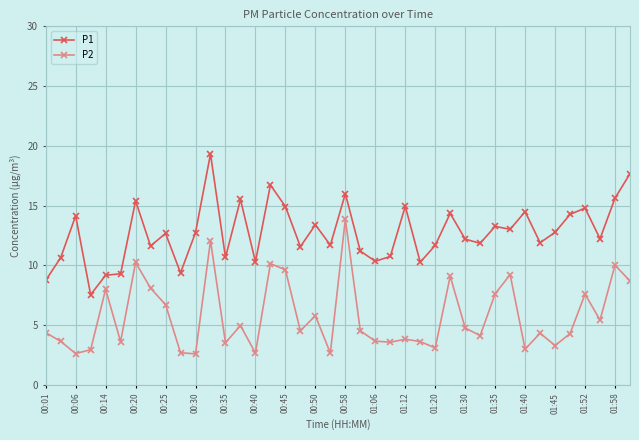

True or false: P2 and P1 cross at least once.

False